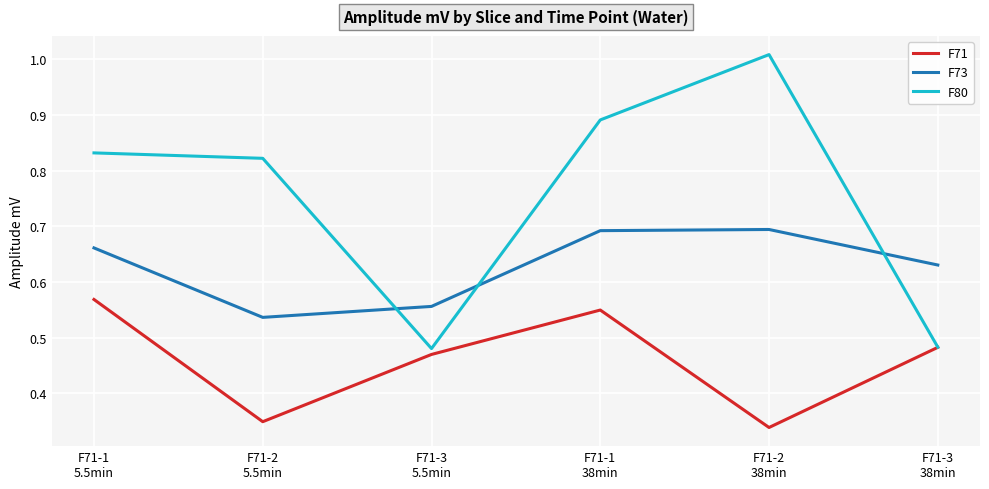

Is the value of F71 at F71-1
38min greater than the value of F80 at F71-3
38min?

Yes